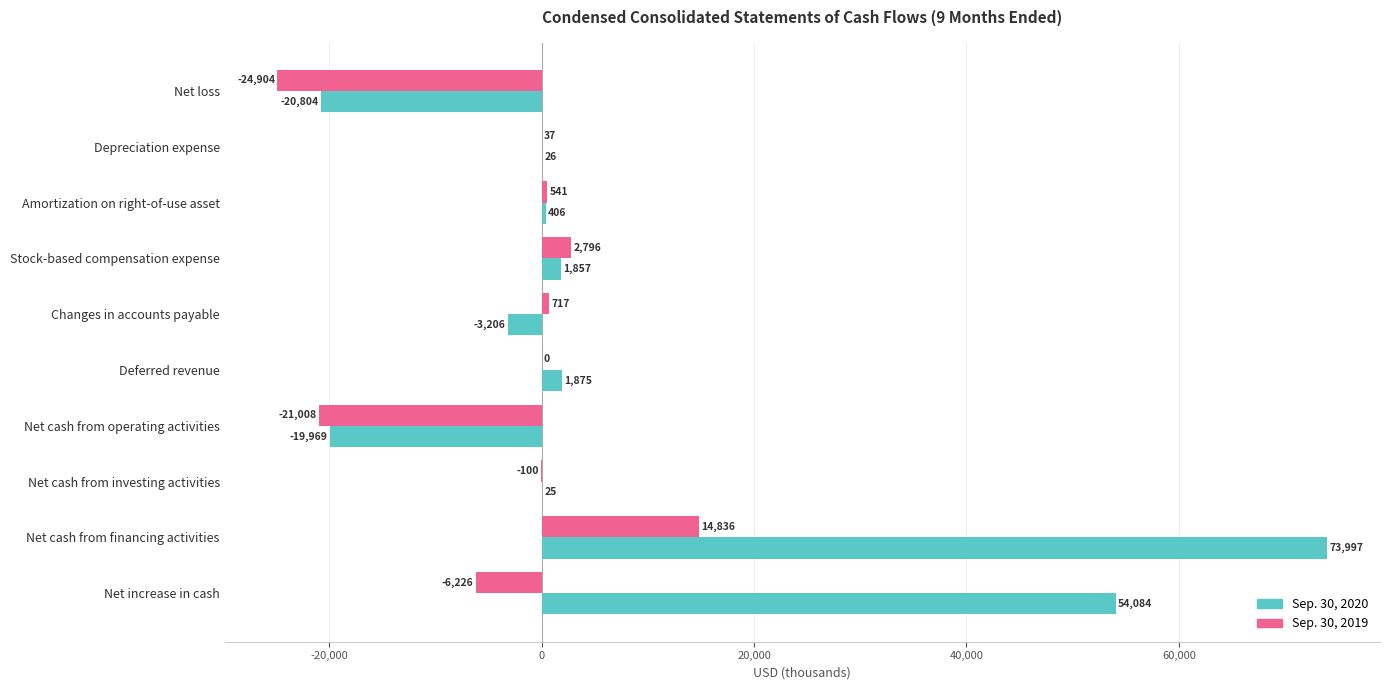

True or false: Sep. 30, 2020 has a value of -20804 at Net loss.

True